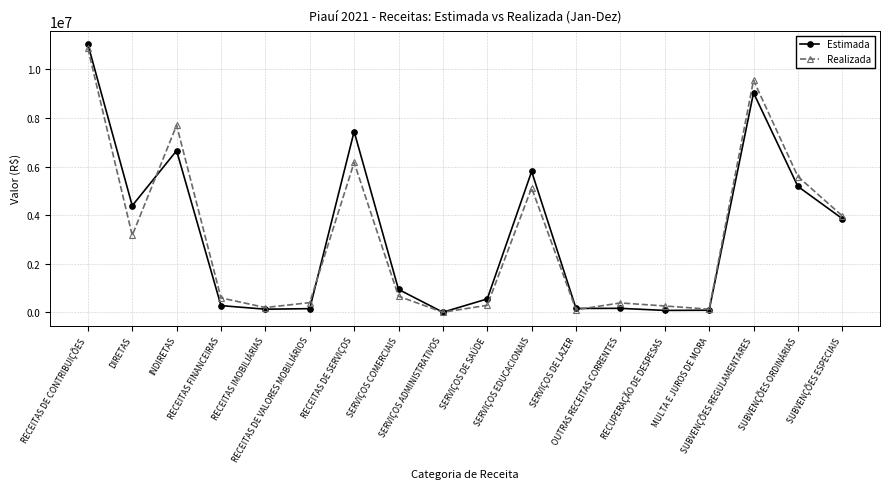

Between SERVIÇOS DE SAÚDE and OUTRAS RECEITAS CORRENTES, which series saw the biggest shift?

Estimada